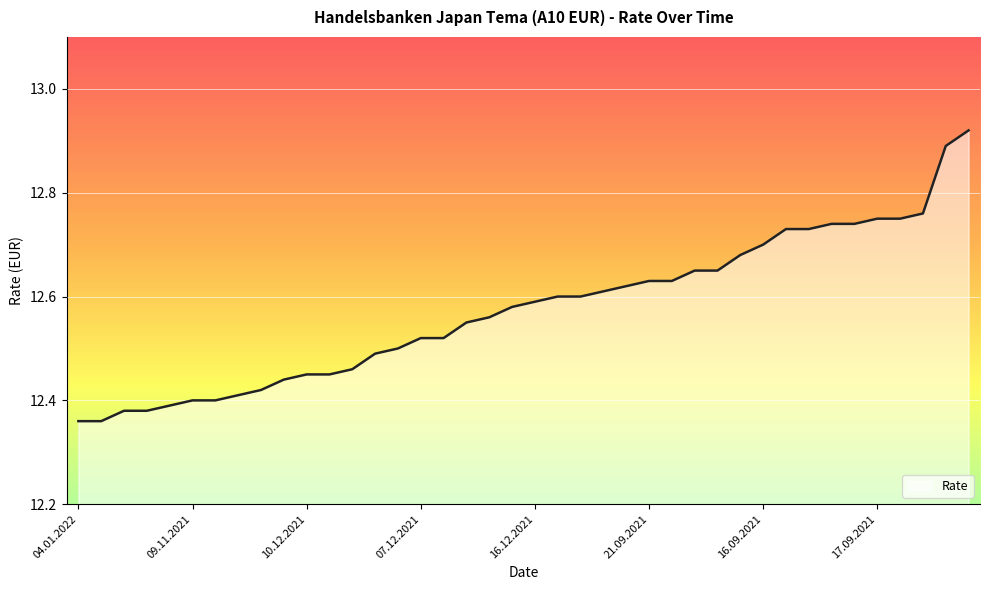

Does the chart display data point markers on the line(s)?

No